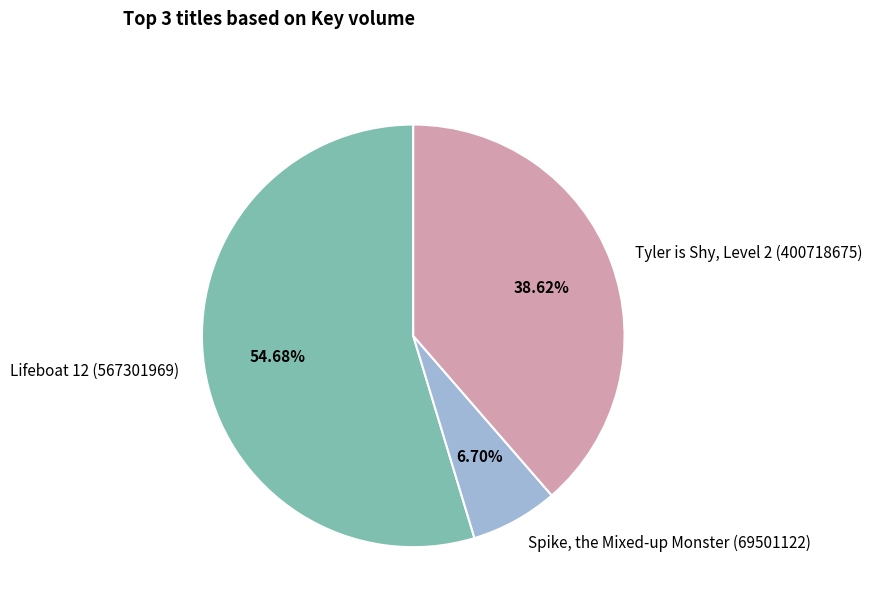

How many slices are in this pie chart?

3